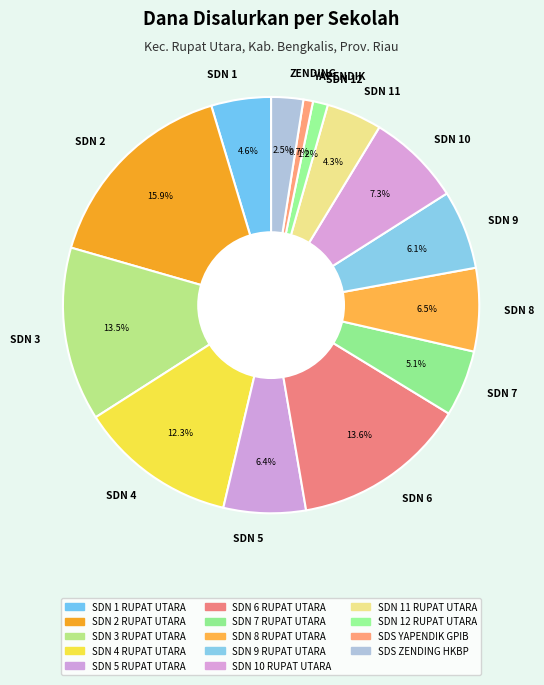

How many slices are in this pie chart?

14